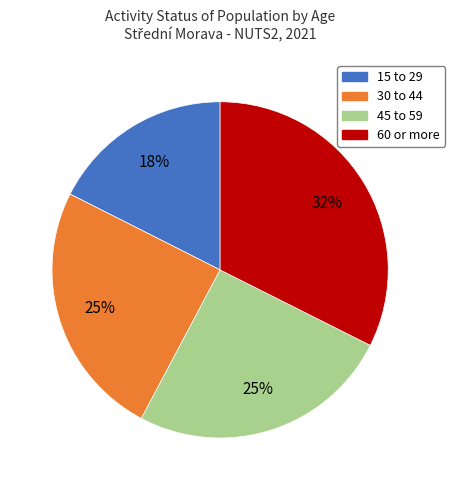

Is it true that 60 or more is 27% of the pie?

False